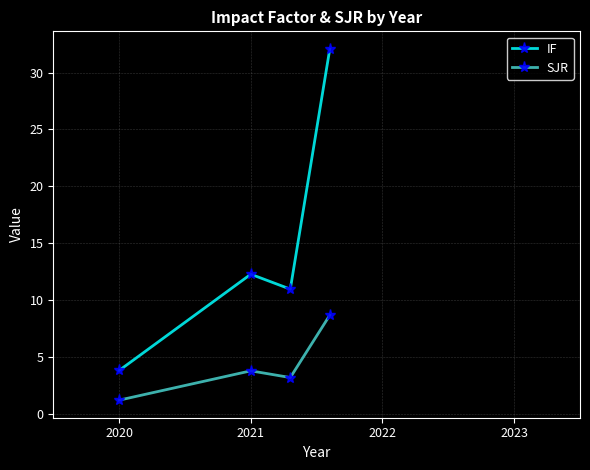

What is the greatest value displayed?

32.1